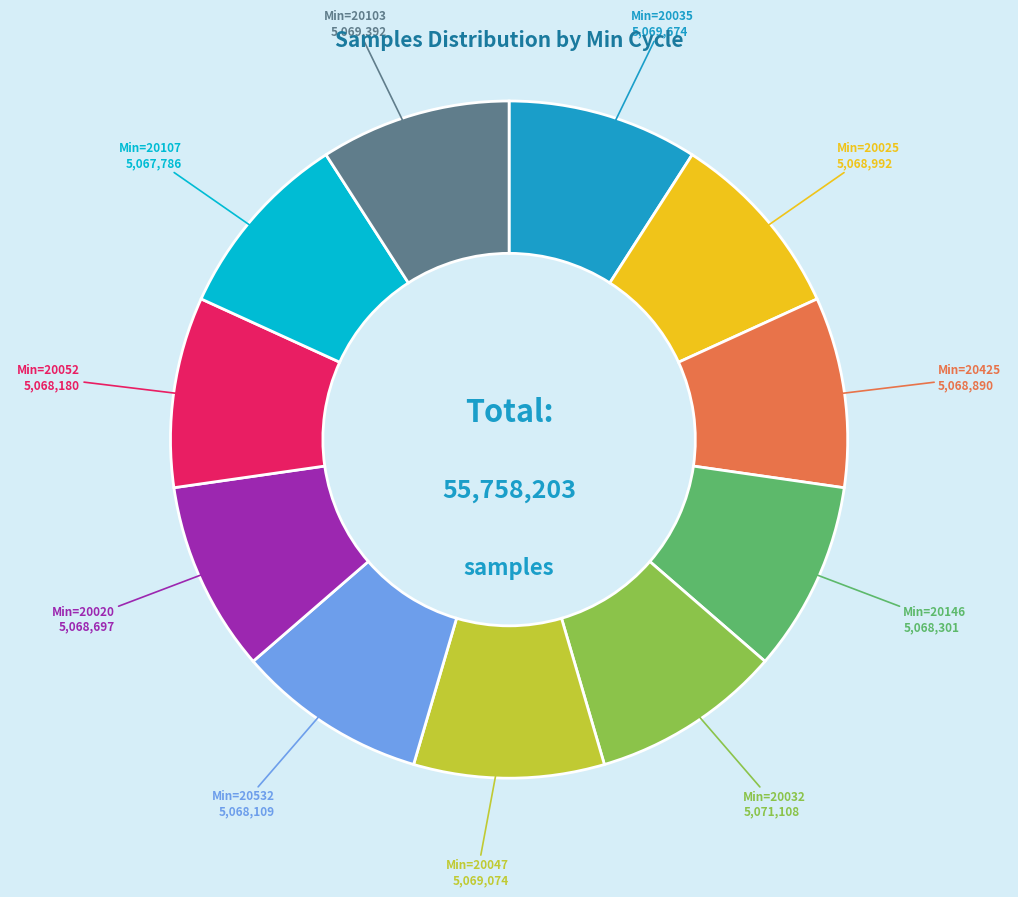

Is there any slice that represents more than half of the pie?

No